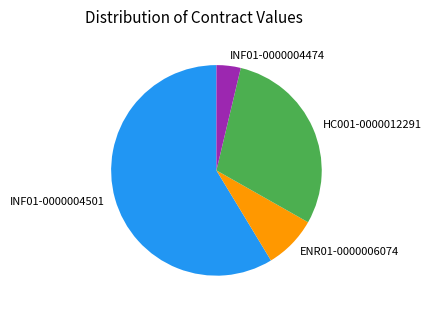

Which slice is the smallest?

INF01-0000004474